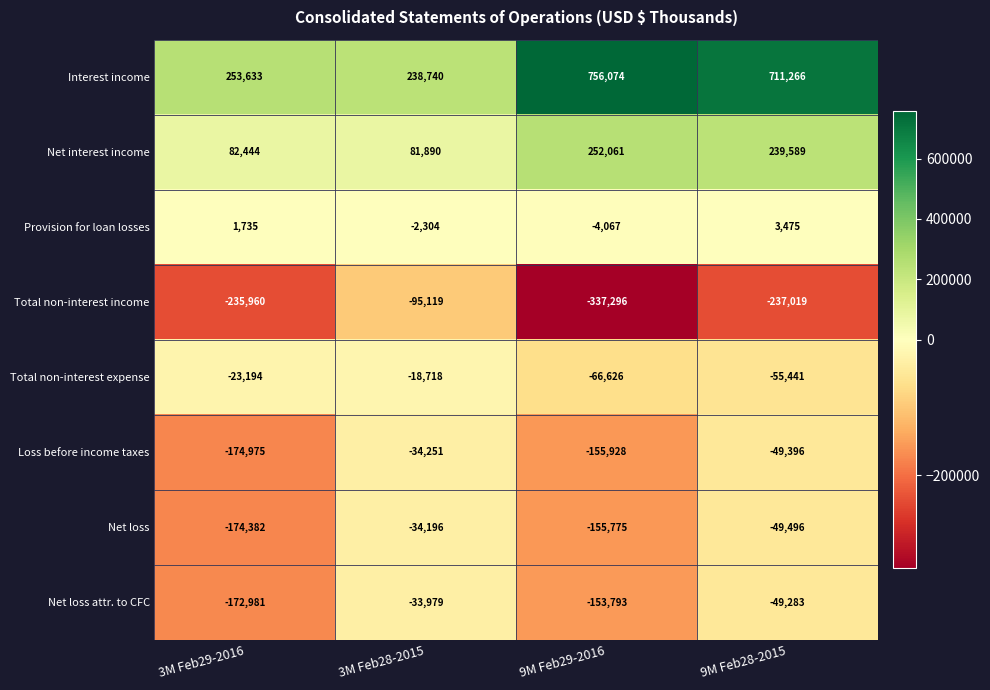

What is the sum of the Net interest income values at 9M Feb28-2015 and 3M Feb29-2016?

322033